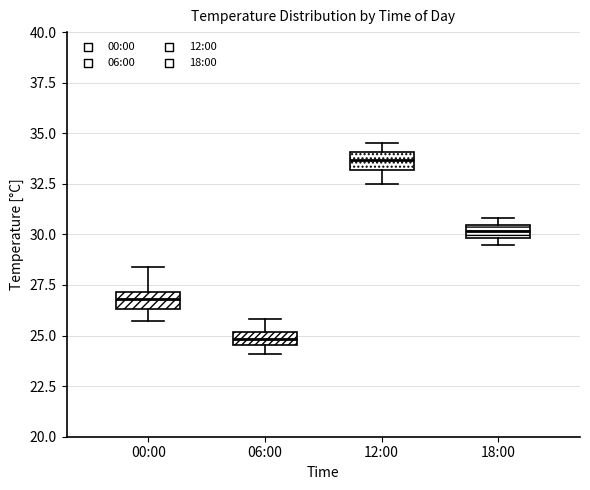

Where is the upper edge of the box for 18:00 on the y-axis? The values are not printed on the chart, so give them approximately, as read against the axis.

30.5